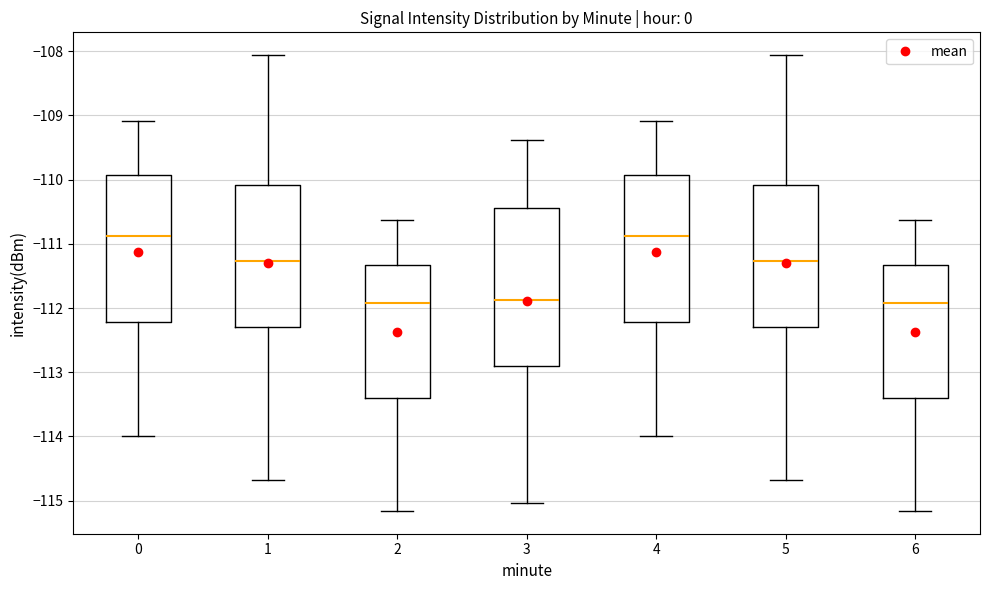

Reading left to right, transcribe this box plot: for each box, give where its median line is, the range the box spans, and where its two whiskers end, as read against the y-axis. The values are not printed on the chart, so give them approximately, as read against the axis.

0: median -110.9, box -112.2 to -109.9, whiskers -114.0 to -109.1
1: median -111.3, box -112.3 to -110.1, whiskers -114.7 to -108.1
2: median -111.9, box -113.4 to -111.3, whiskers -115.2 to -110.6
3: median -111.9, box -112.9 to -110.4, whiskers -115.0 to -109.4
4: median -110.9, box -112.2 to -109.9, whiskers -114.0 to -109.1
5: median -111.3, box -112.3 to -110.1, whiskers -114.7 to -108.1
6: median -111.9, box -113.4 to -111.3, whiskers -115.2 to -110.6